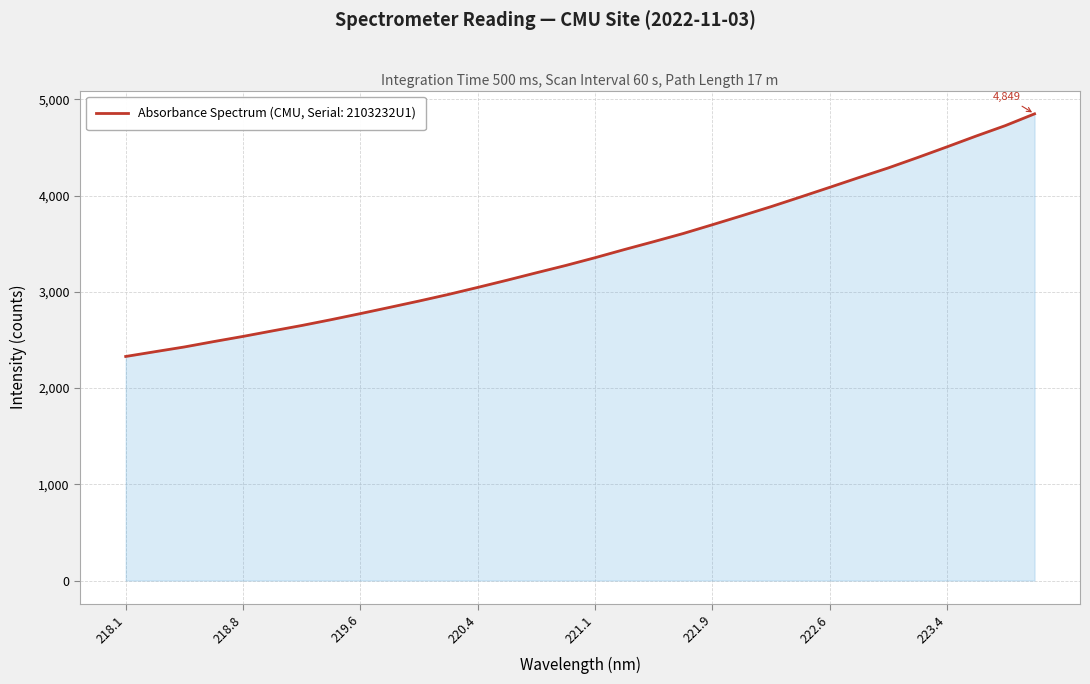

How many lines are shown in the chart?

1